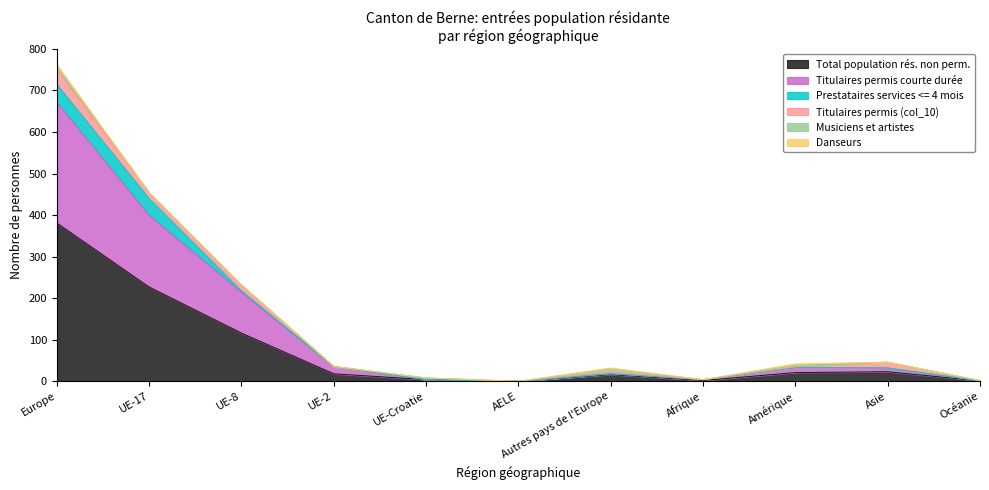

What position from the left is UE-2?

4